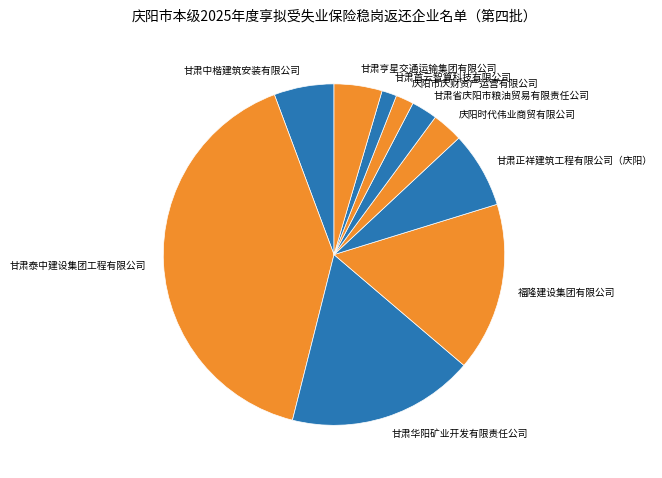

Count the number of slices in the pie.

10